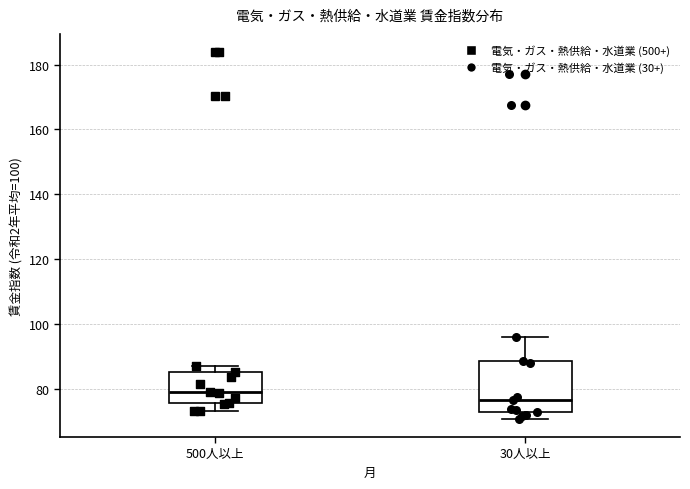

Which box is the tallest, from its lower edge to its upper edge?

30人以上